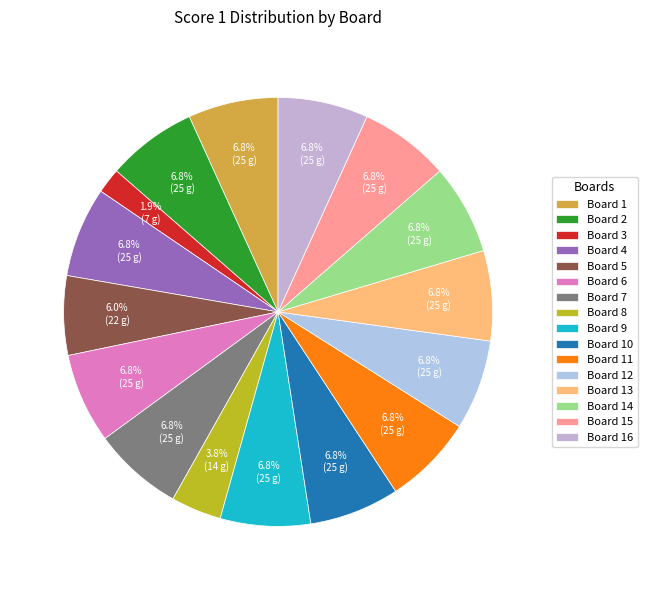

Is there any slice that represents more than half of the pie?

No